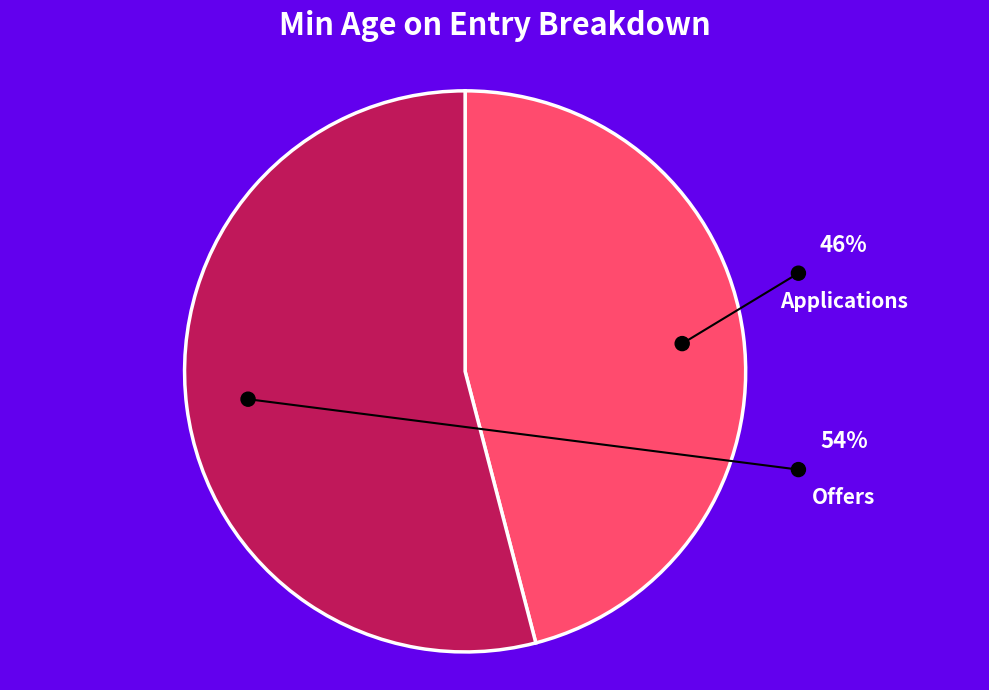

What is the largest slice in the pie chart?

Offers